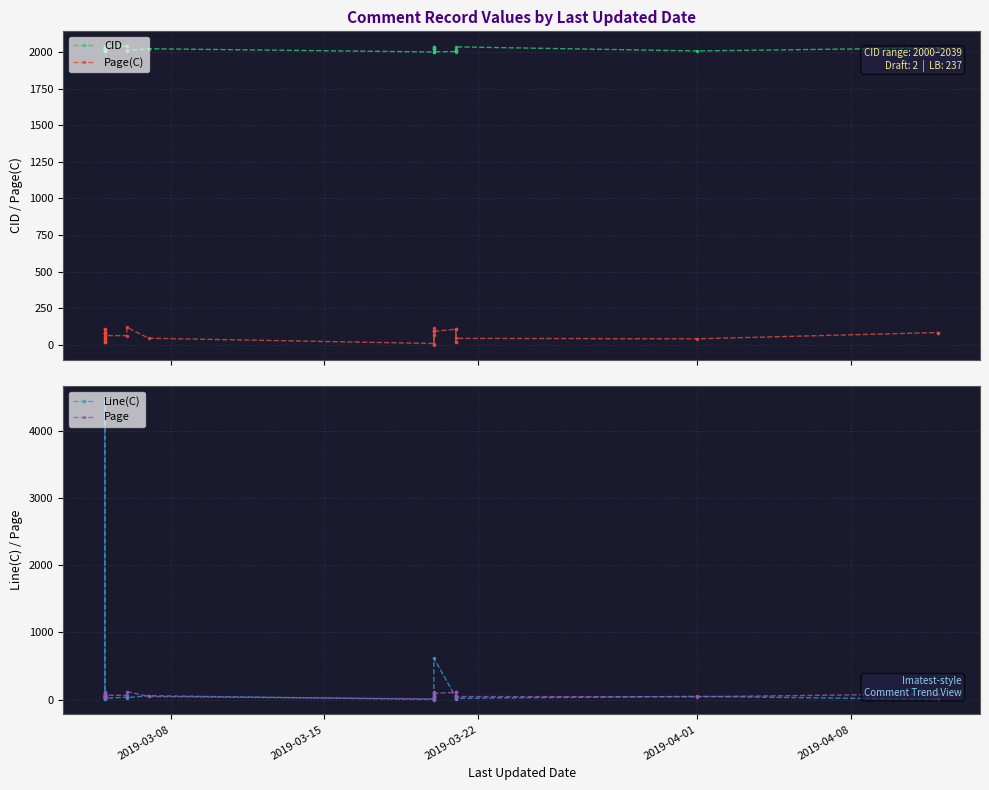

What is the greatest value displayed?

4445